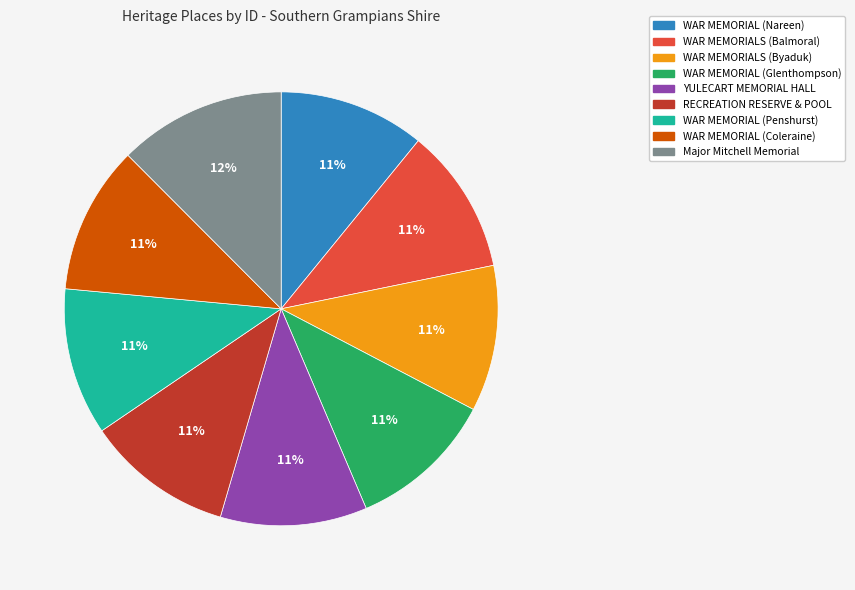

True or false: WAR MEMORIAL (Coleraine) accounts for 1% of the total.

False